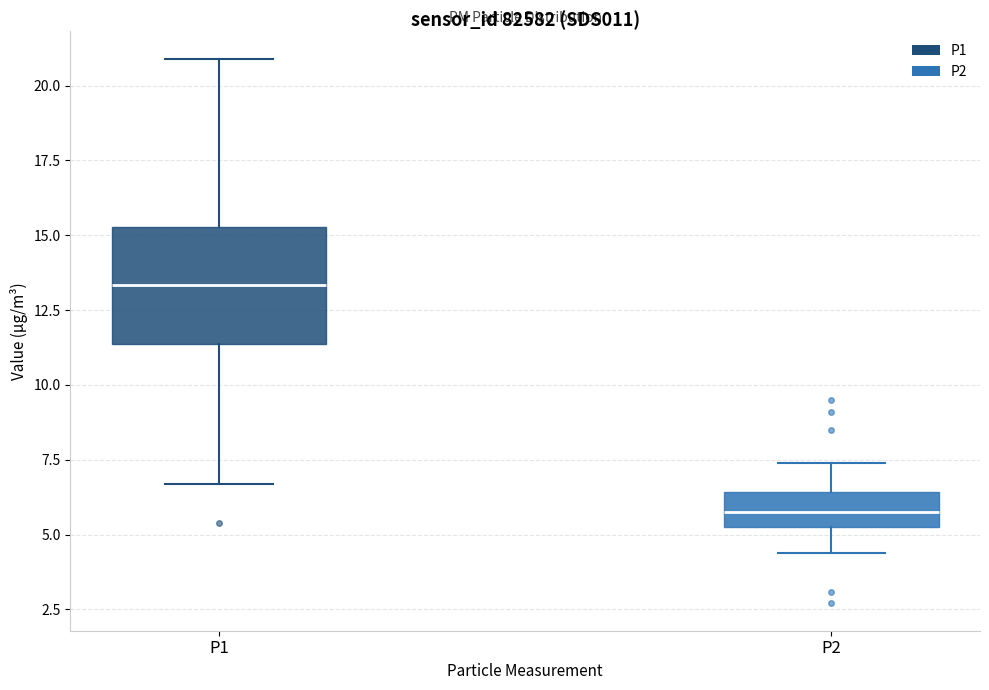

Which box has the lowest median line?

P2